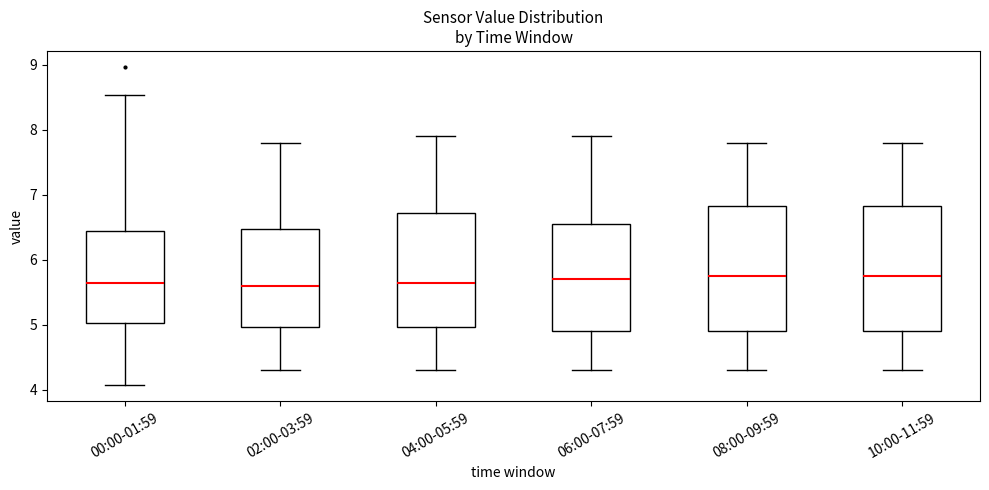

Reading left to right, read every box against the y-axis: the position of its median line, the range the box covers, and the ends of its whiskers. The values are not printed on the chart, so give them approximately, as read against the axis.

00:00-01:59: median 5.7, box 5.0 to 6.4, whiskers 4.1 to 8.5
02:00-03:59: median 5.6, box 5.0 to 6.5, whiskers 4.3 to 7.8
04:00-05:59: median 5.7, box 5.0 to 6.7, whiskers 4.3 to 7.9
06:00-07:59: median 5.7, box 4.9 to 6.6, whiskers 4.3 to 7.9
08:00-09:59: median 5.8, box 4.9 to 6.8, whiskers 4.3 to 7.8
10:00-11:59: median 5.8, box 4.9 to 6.8, whiskers 4.3 to 7.8